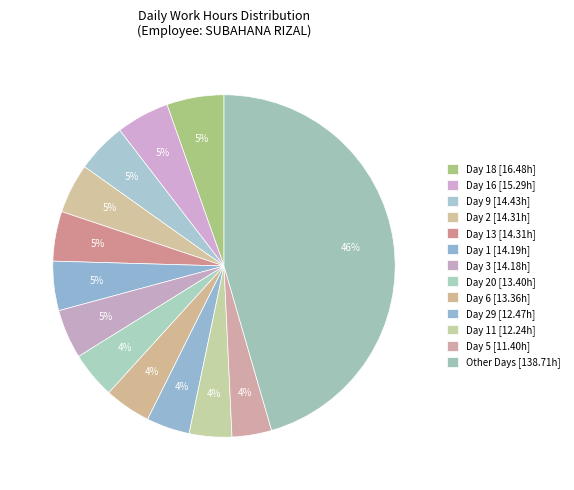

How many segments does this pie chart have?

13